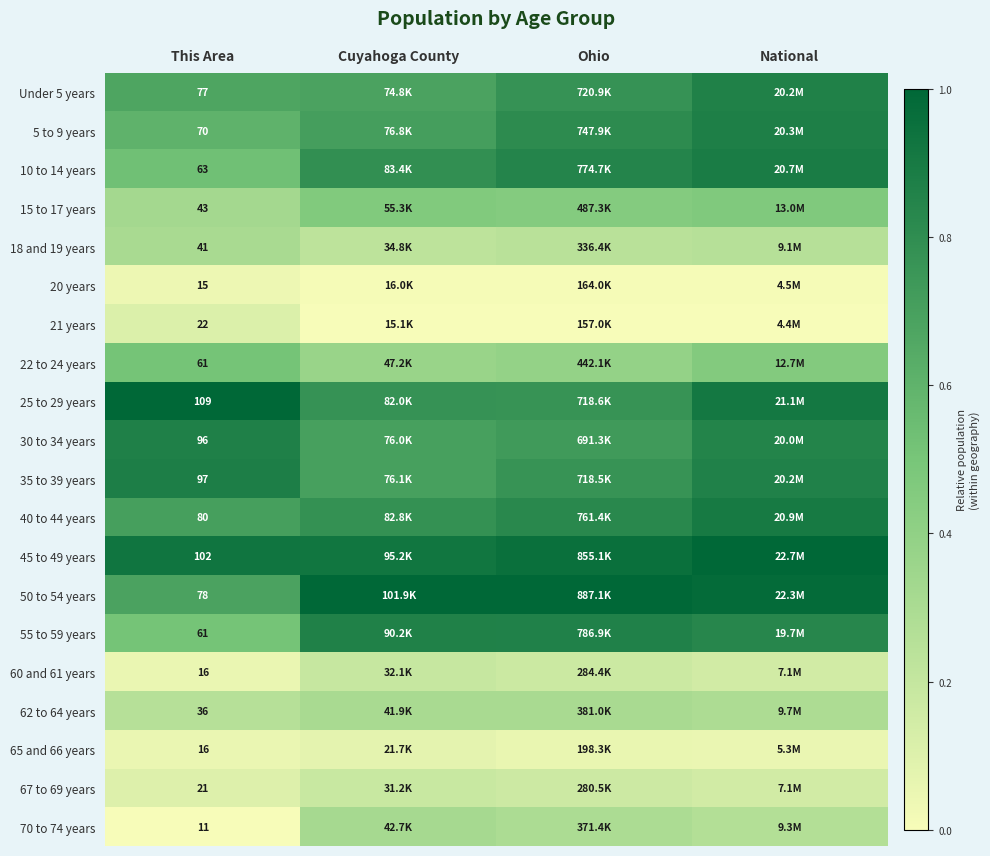

What value does the 60 and 61 years series have at Cuyahoga County?

0.2